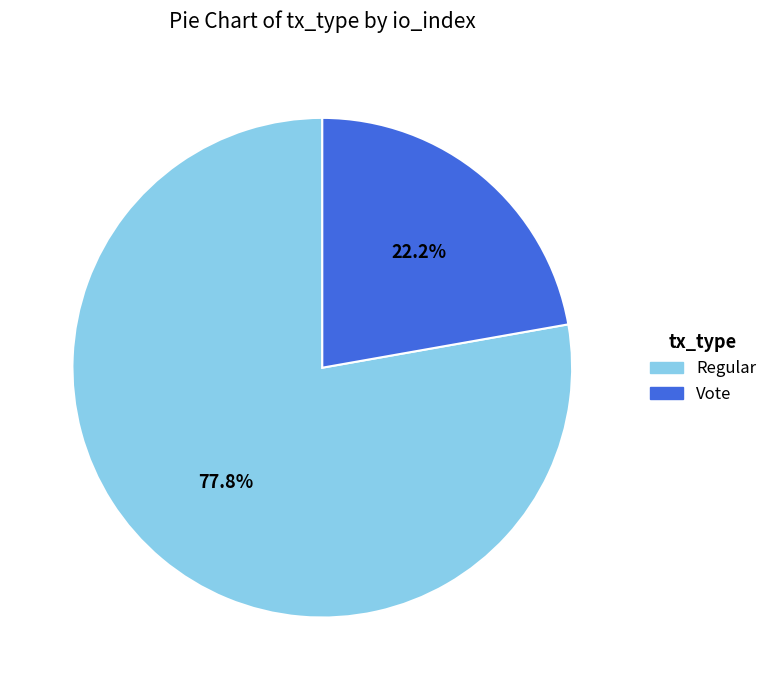

To the nearest percent, what is the difference between the largest and smallest slice percentages?

56%